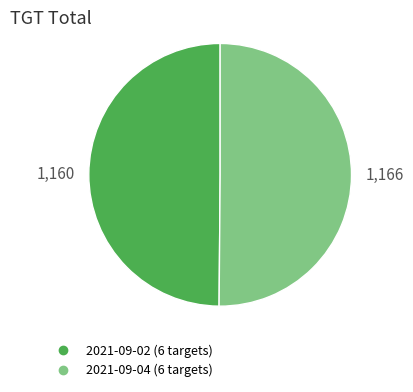

Combined, do 2021-09-02 (6 targets) and 2021-09-04 (6 targets) account for over 50%?

Yes